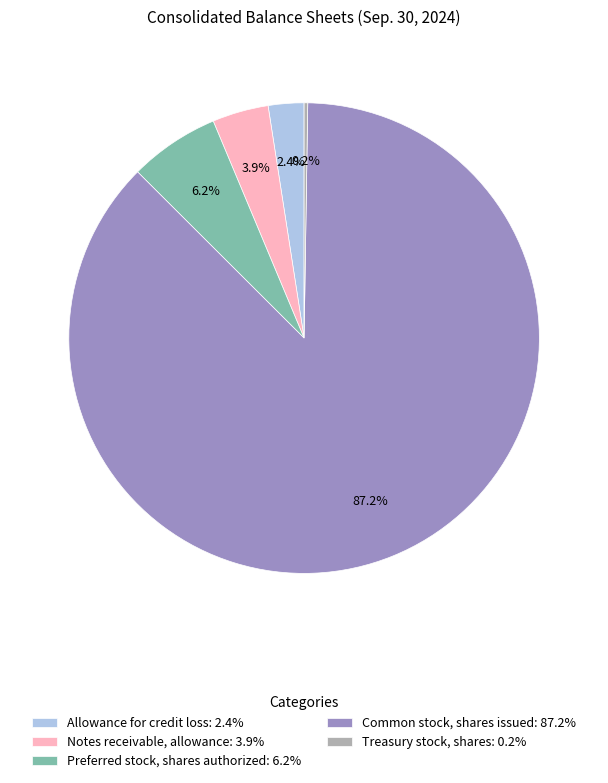

Which has a higher value, Allowance for credit loss: 2.4% or Preferred stock, shares authorized: 6.2%?

Preferred stock, shares authorized: 6.2%